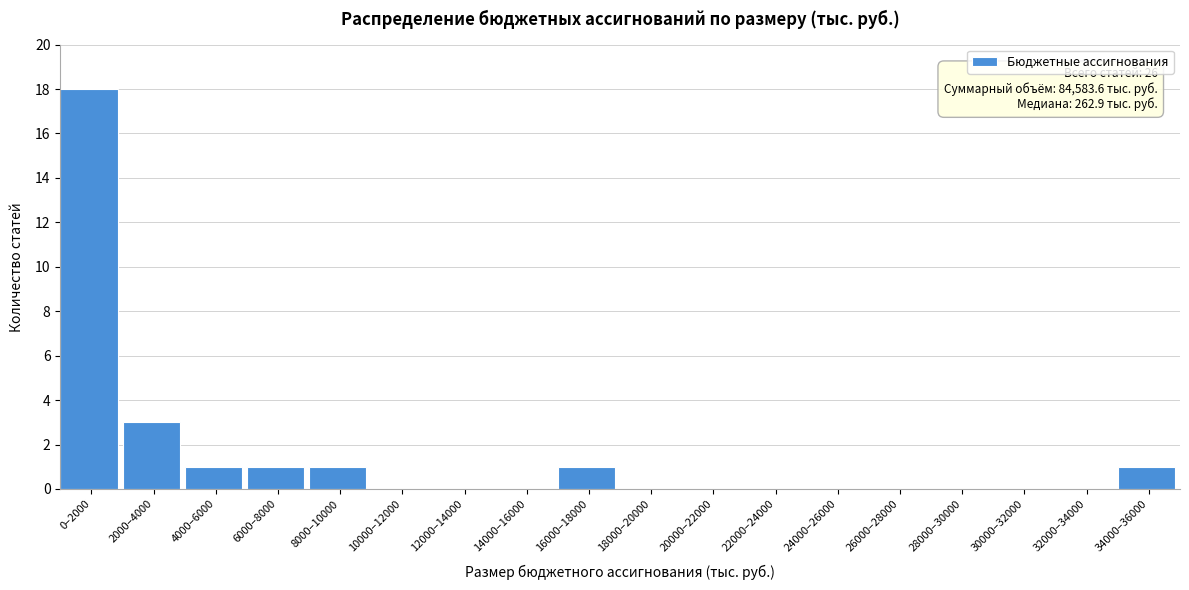

Reading right to left, what are all the values shown in this chart?

34000–36000=1	32000–34000=0	30000–32000=0	28000–30000=0	26000–28000=0	24000–26000=0	22000–24000=0	20000–22000=0	18000–20000=0	16000–18000=1	14000–16000=0	12000–14000=0	10000–12000=0	8000–10000=1	6000–8000=1	4000–6000=1	2000–4000=3	0–2000=18